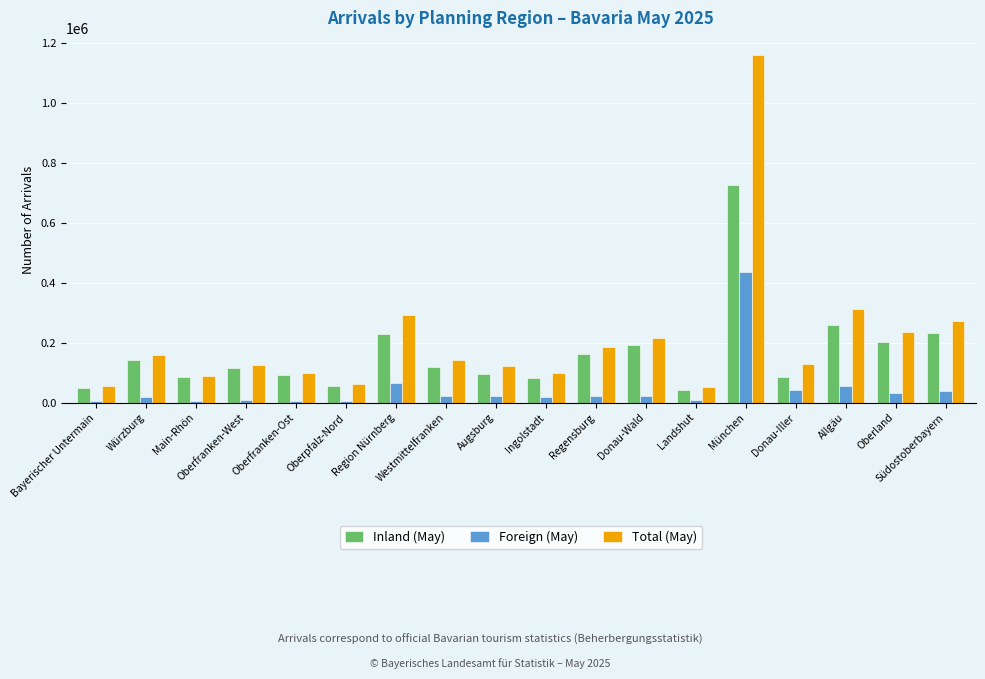

Are the bars horizontal?

No